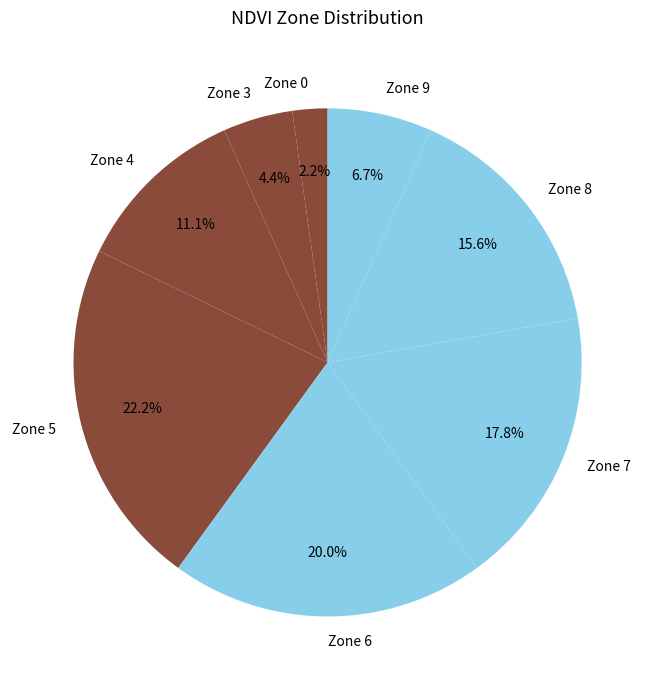

What is the ratio of the value at Zone 6 to the value at Zone 8?

1.3